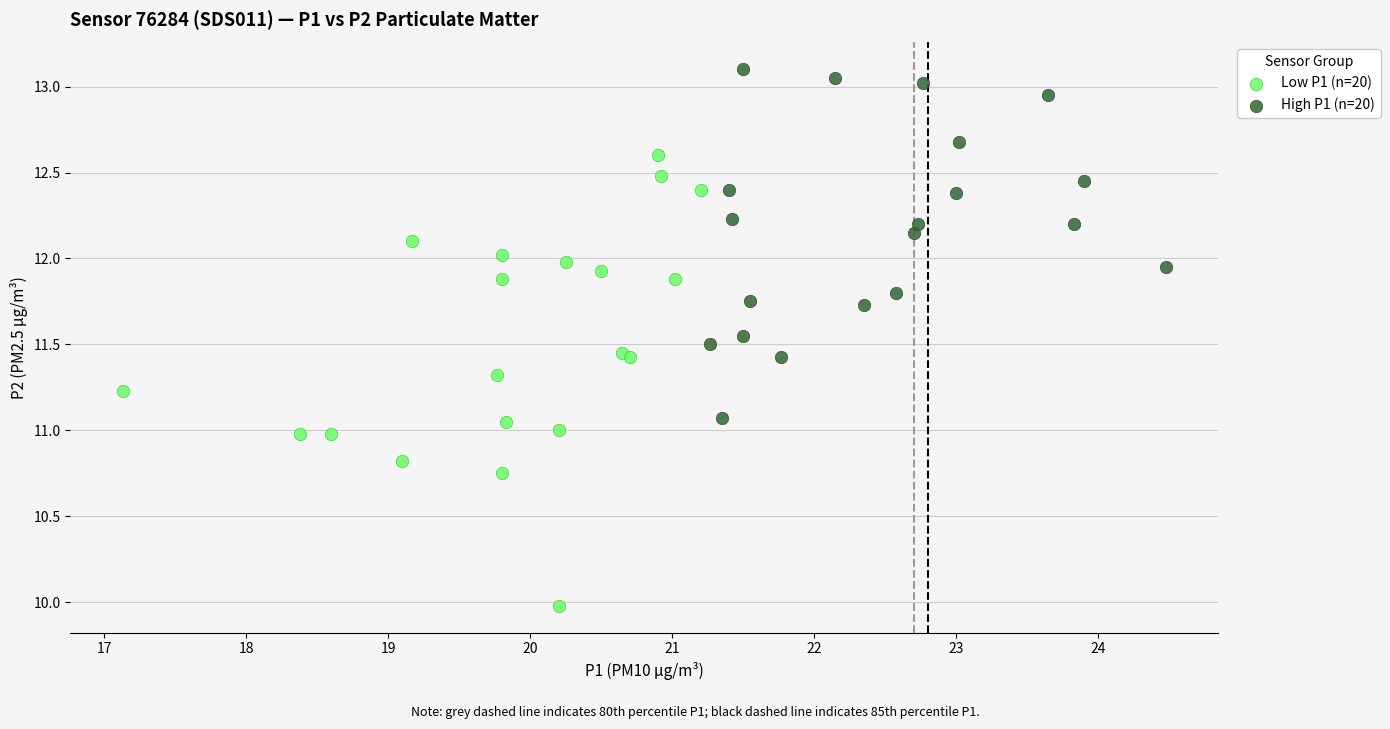

Which series contains the highest Y value?

High P1 (n=20)